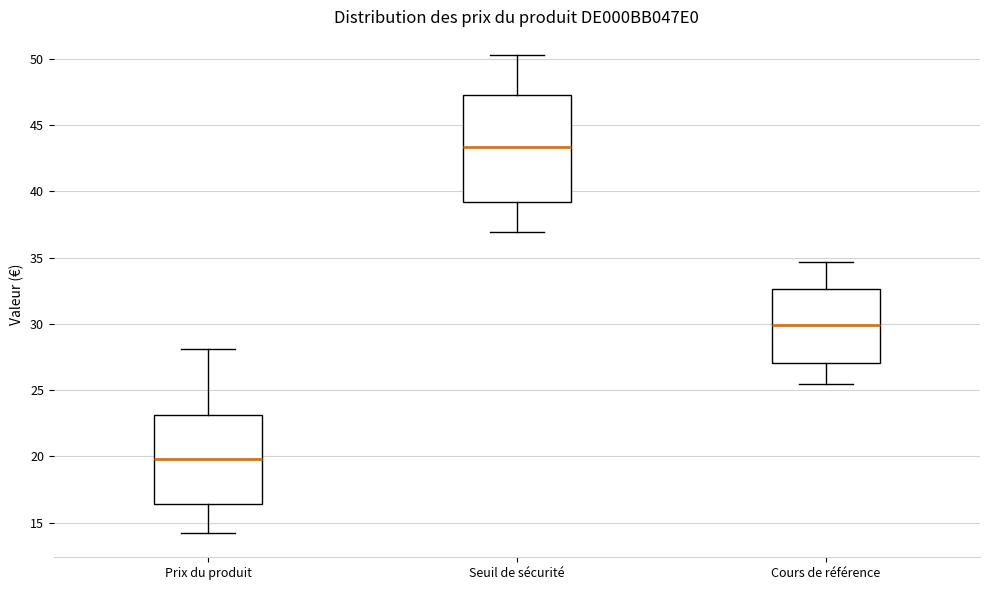

Where does the upper whisker of the box for Cours de référence end on the y-axis? The values are not printed on the chart, so give them approximately, as read against the axis.

34.5